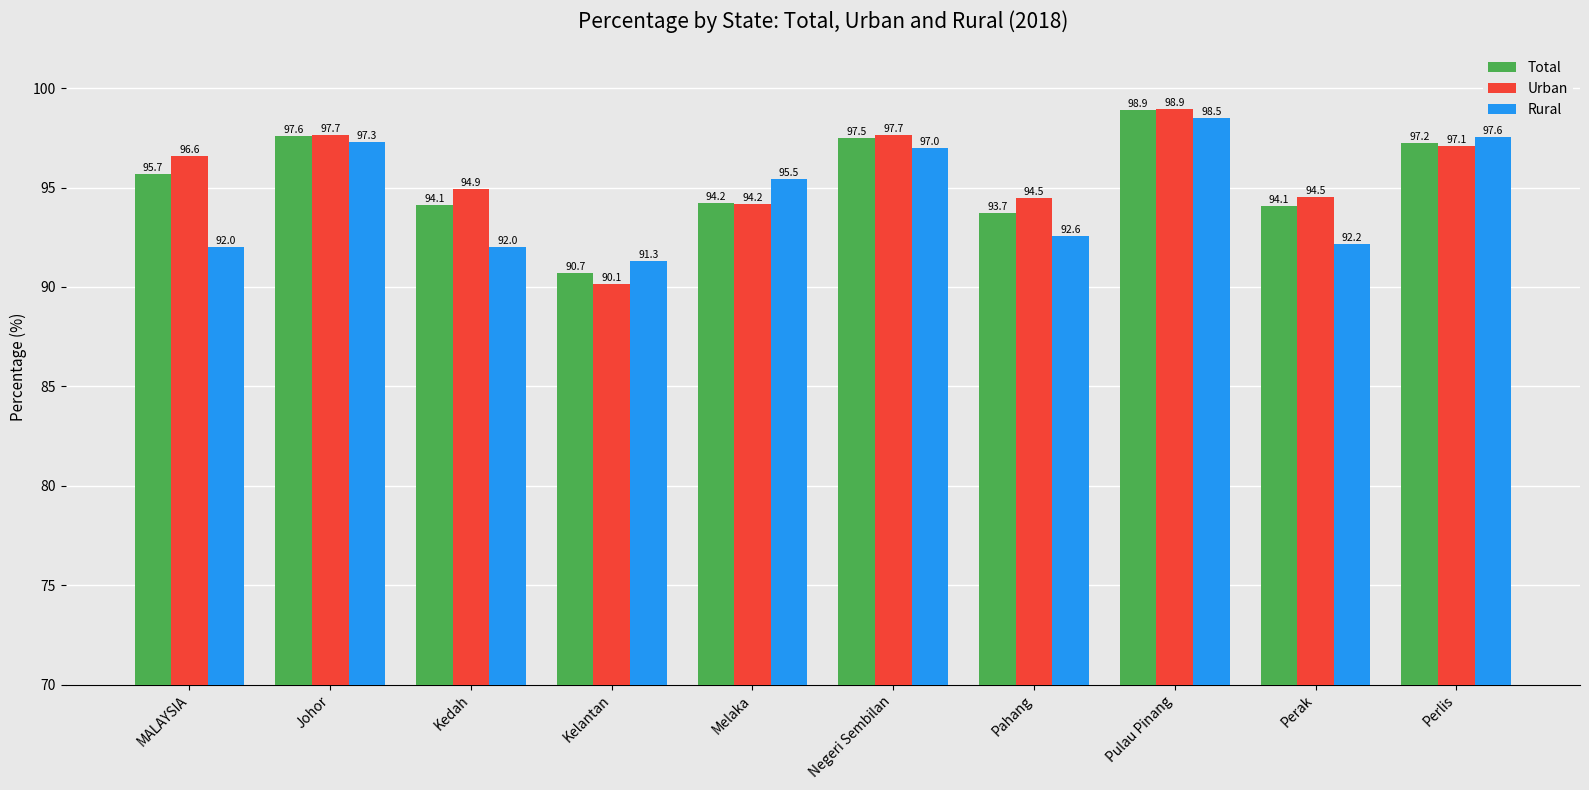

Which series has the largest total across all categories?

Urban